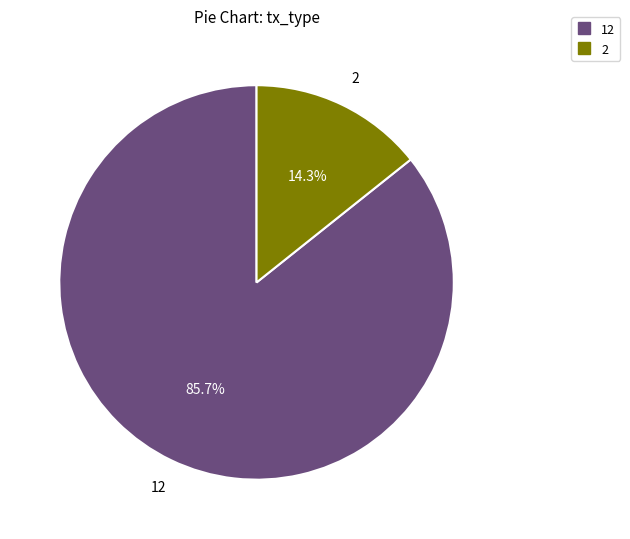

Does any single category account for the majority?

Yes